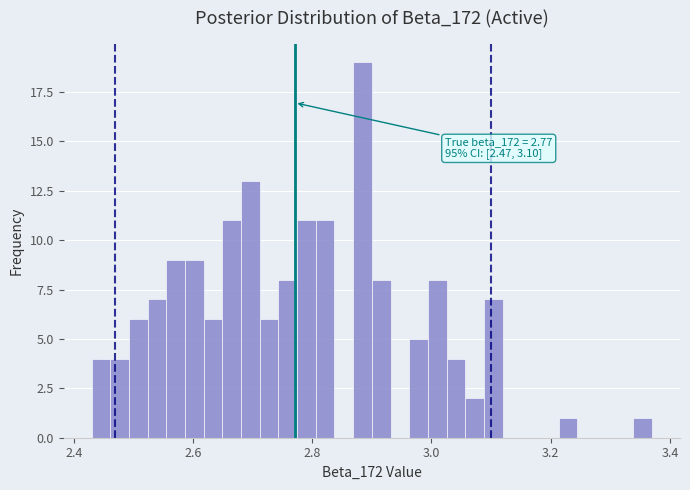

Read against the x-axis, roughly where is the centre of the tallest bar?

2.88